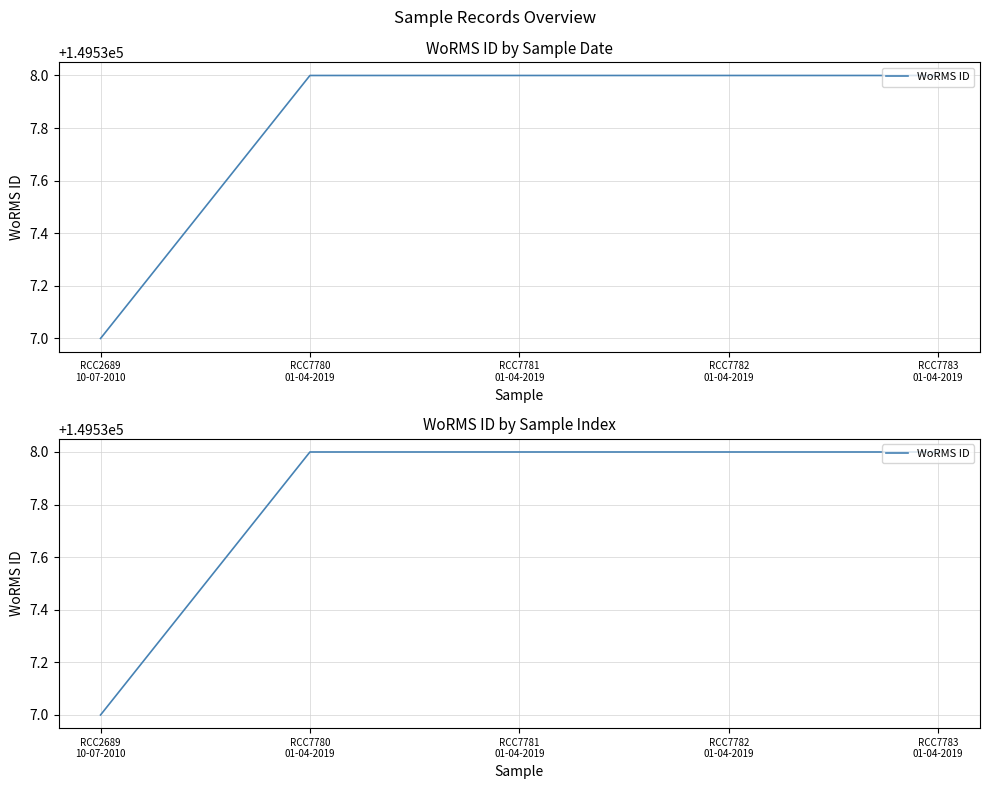

Rank the categories by value from highest to lowest.

RCC7780
01-04-2019, RCC7781
01-04-2019, RCC7782
01-04-2019, RCC7783
01-04-2019, RCC2689
10-07-2010